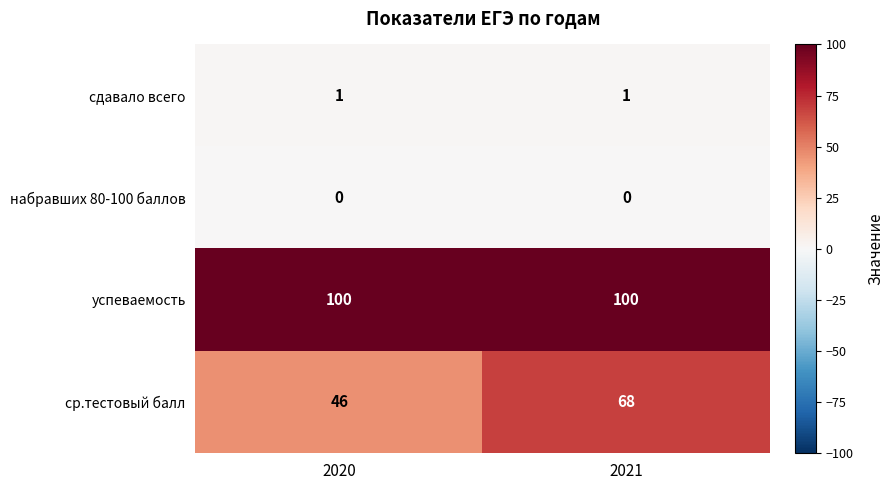

Reading left to right, extract all data points from this chart.

сдавало всего: 2020=1	2021=1
набравших 80-100 баллов: 2020=0	2021=0
успеваемость: 2020=100	2021=100
ср.тестовый балл: 2020=46	2021=68